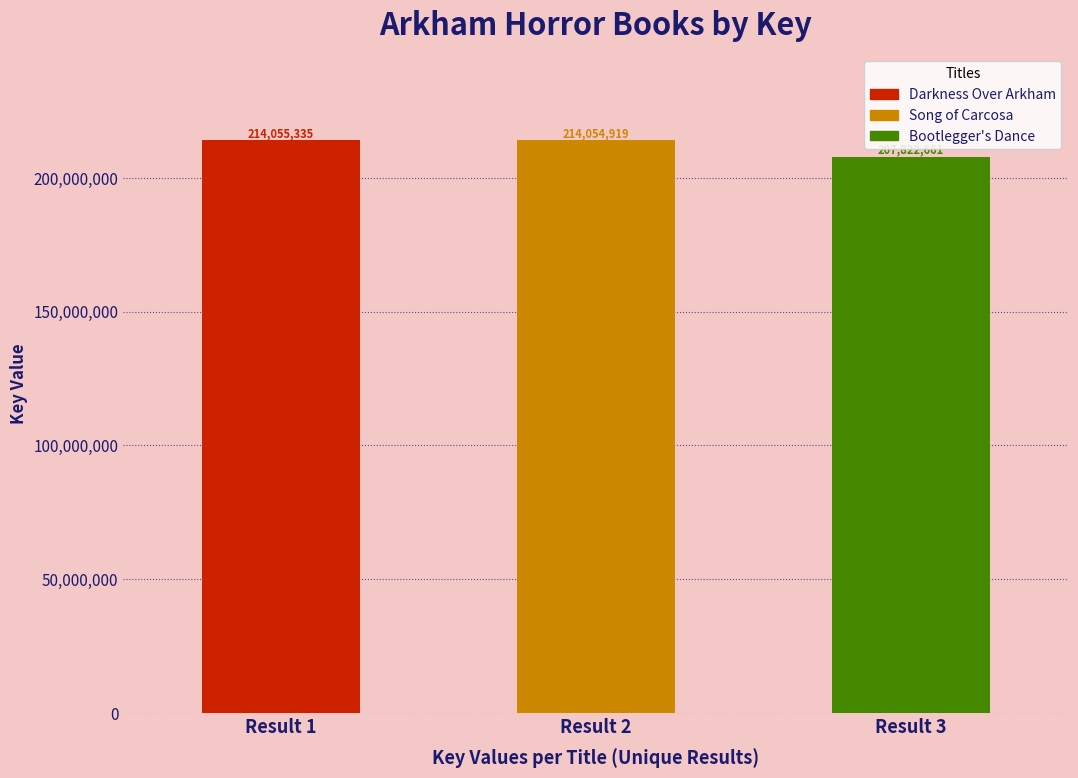

List the labels in order of value, smallest first.

Bootlegger's Dance, Song of Carcosa, Darkness Over Arkham